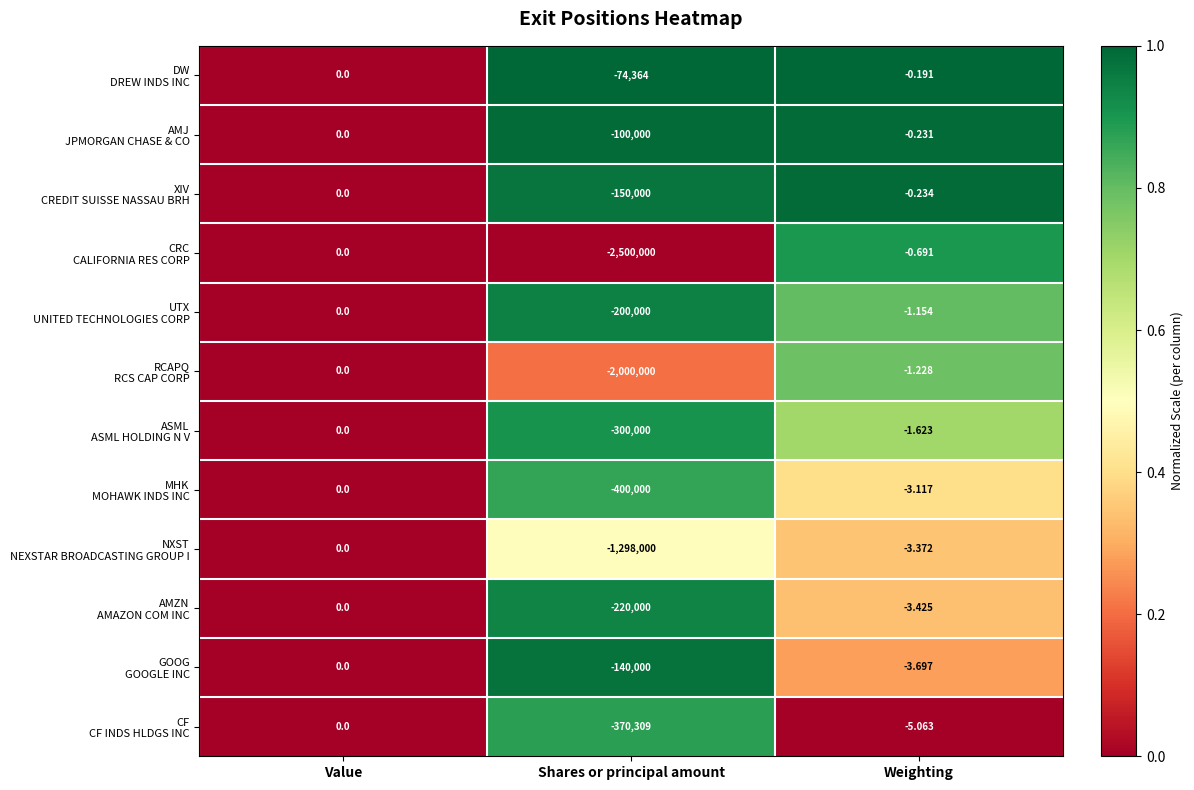

At which category is the sum across all series the highest?

Value